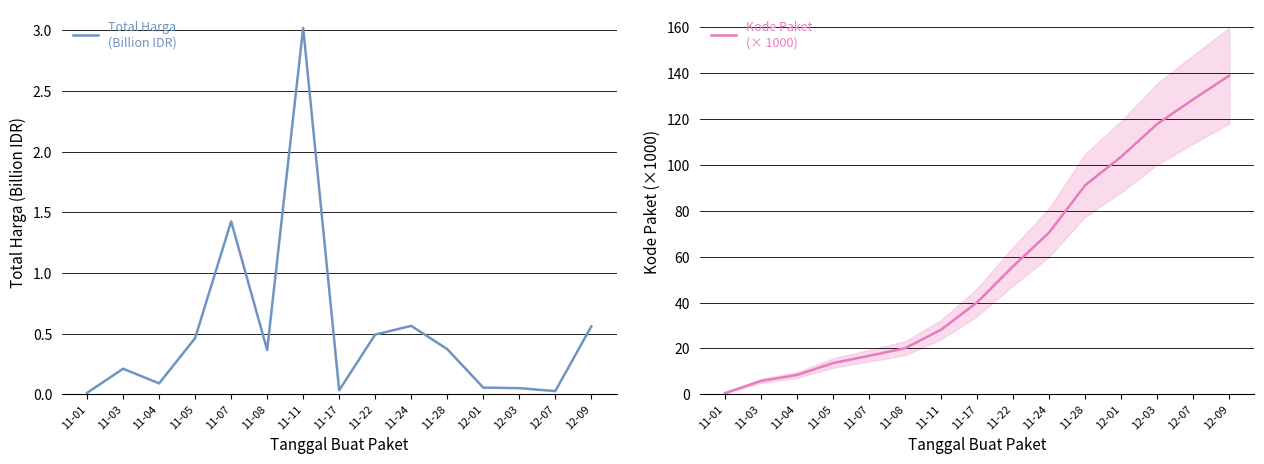

How many data points in Kode Paket
(× 1000) are less than 40?

7